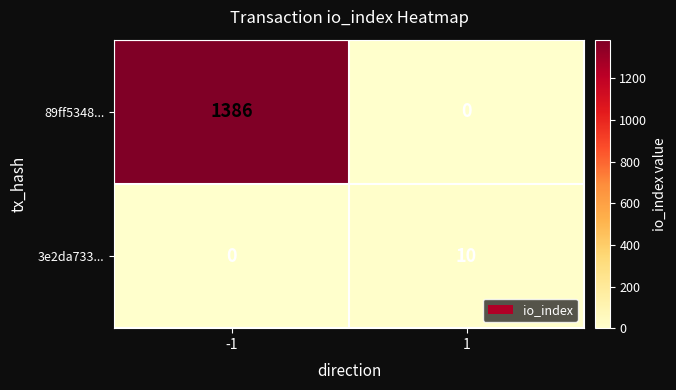

The value of 89ff5348... at -1 is 1386. True or false?

True